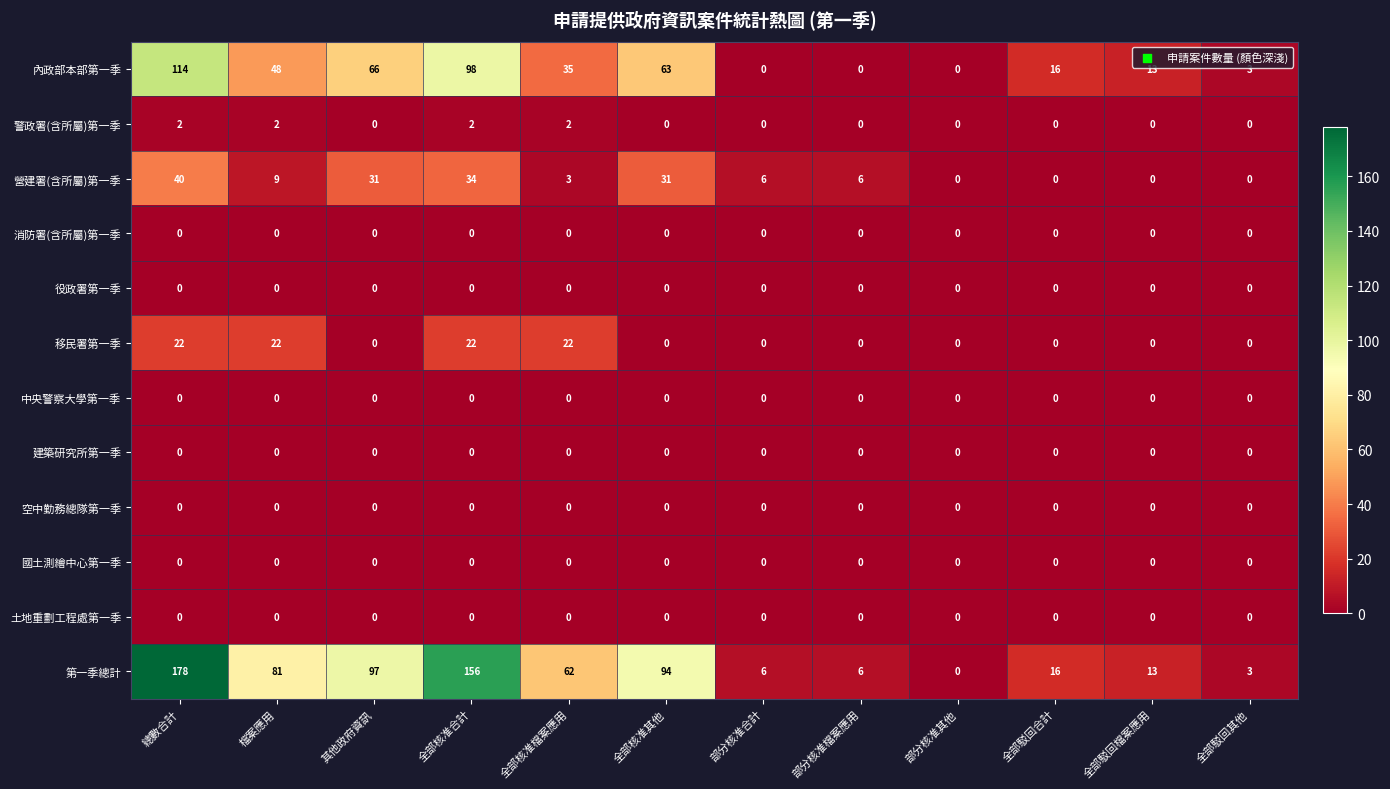

What is the difference between the highest and lowest values at 全部核准合計?

156